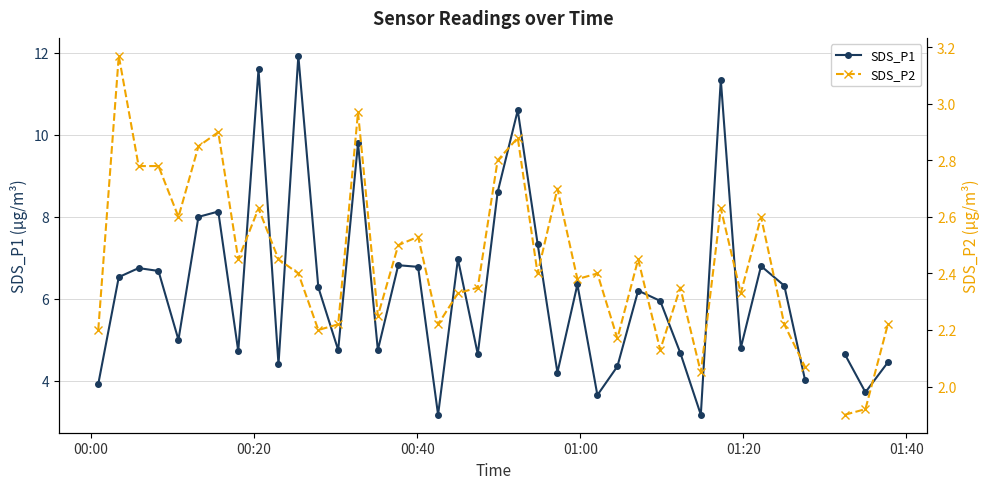

True or false: SDS_P2 and SDS_P1 intersect in this chart.

False